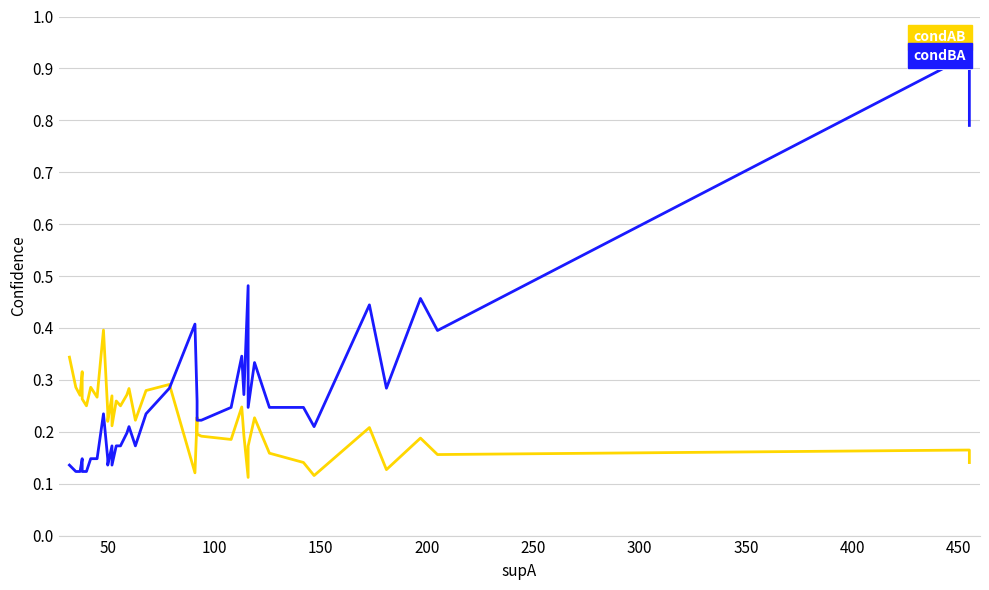

At how many categories does at least one series exceed 0?

40